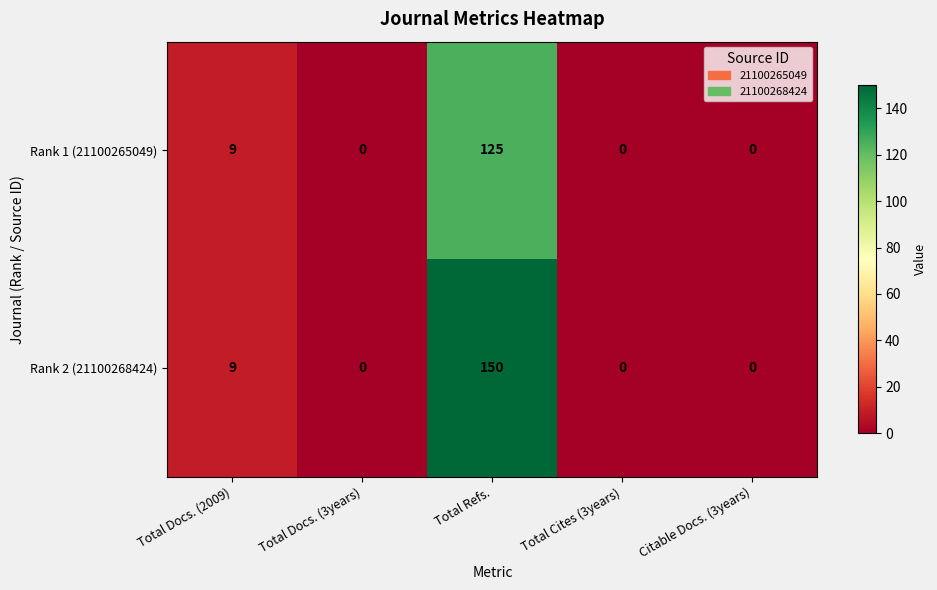

At which label is Rank 1 (21100265049) closest to 62?

Total Docs. (2009)